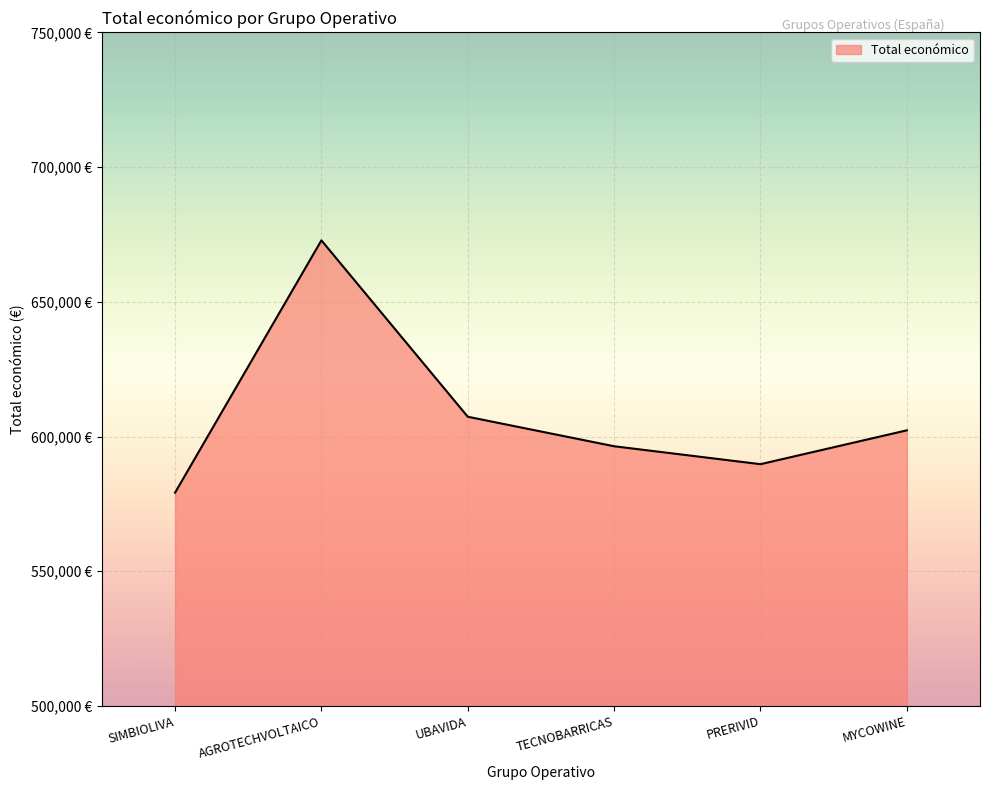

What is the difference between the maximum and minimum values?

93655.0